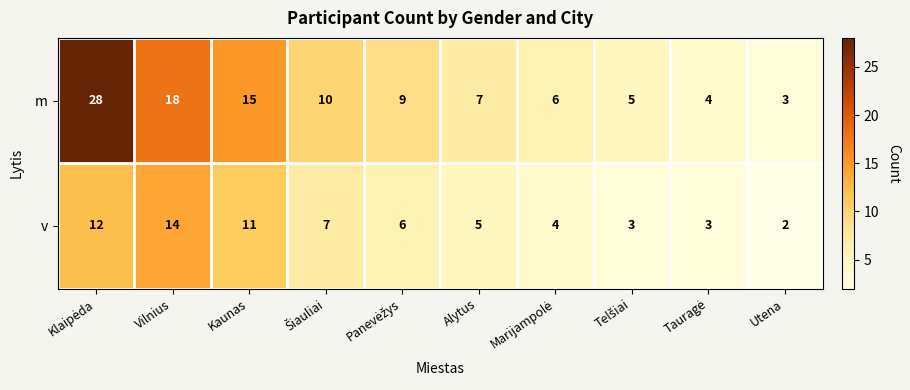

How many series are shown in this chart?

2